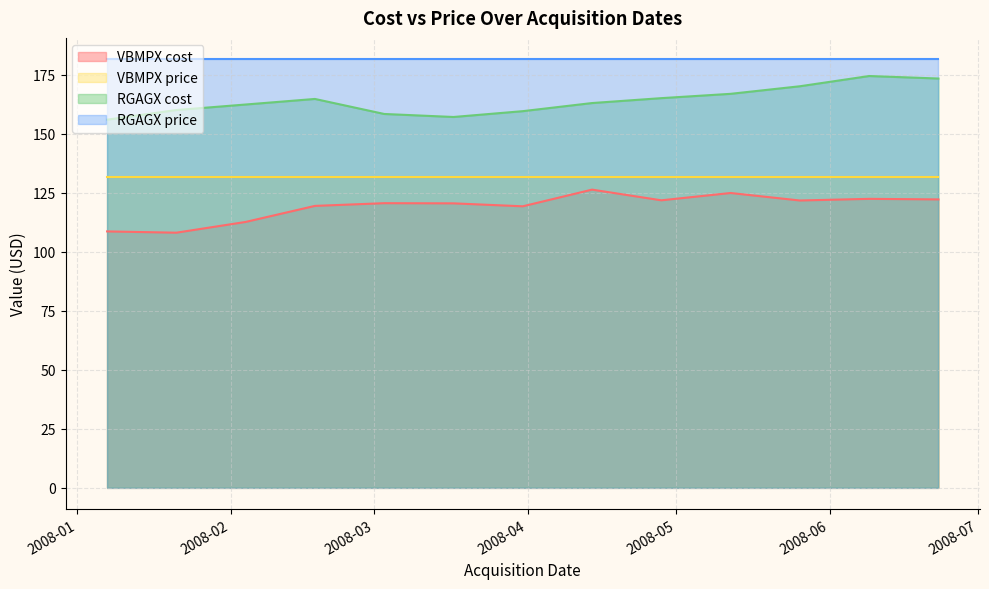

True or false: cost has more than 0 points higher than both neighbors.

True